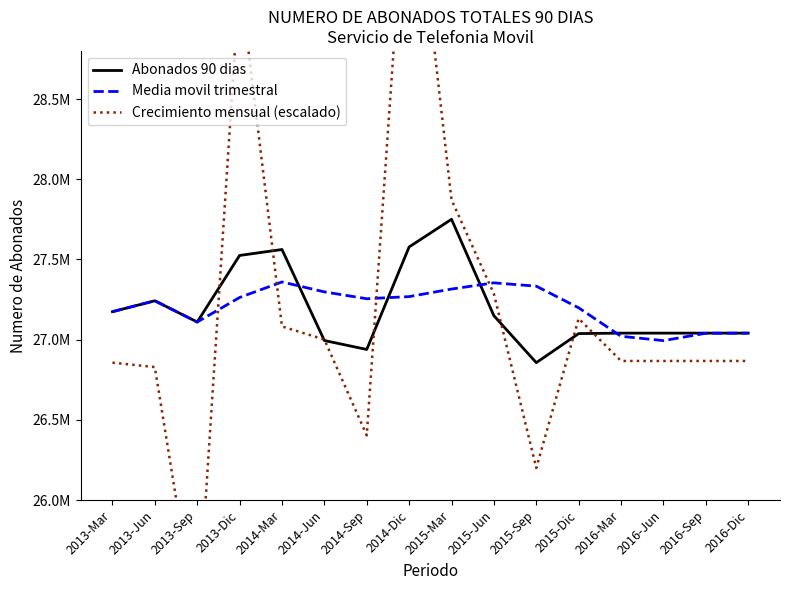

Reading left to right, extract all data points from this chart.

Abonados 90 dias: 2013-Mar=27174429.0	2013-Jun=27242396.0	2013-Sep=27110010.0	2013-Dic=27524963.0	2014-Mar=27562088.0	2014-Jun=26994609.0	2014-Sep=26939071.0	2014-Dic=27578143.0	2015-Mar=27750473.0	2015-Jun=27149172.0	2015-Sep=26856662.0	2015-Dic=27037951.0	2016-Mar=27040824.0	2016-Jun=27040824.0	2016-Sep=27040824.0	2016-Dic=27040824.0
Media movil trimestral: 2013-Mar=27174429.0	2013-Jun=27242396.0	2013-Sep=27110010.0	2013-Dic=27262949.5	2014-Mar=27359864.2	2014-Jun=27297917.5	2014-Sep=27255182.8	2014-Dic=27268477.8	2015-Mar=27315574.0	2015-Jun=27354214.8	2015-Sep=27333612.5	2015-Dic=27198564.5	2016-Mar=27021152.2	2016-Jun=26994065.2	2016-Sep=27040105.8	2016-Dic=27040824.0
Crecimiento mensual (escalado): 2013-Mar=26856662.0	2013-Jun=26829162.0	2013-Sep=25197262.0	2013-Dic=29253762.0	2014-Mar=27082462.0	2014-Jun=27000962.0	2014-Sep=26403562.0	2014-Dic=30194662.0	2015-Mar=27871962.0	2015-Jun=27285662.0	2015-Sep=26200062.0	2015-Dic=27131862.0	2016-Mar=26867262.0	2016-Jun=26867262.0	2016-Sep=26867262.0	2016-Dic=26867262.0